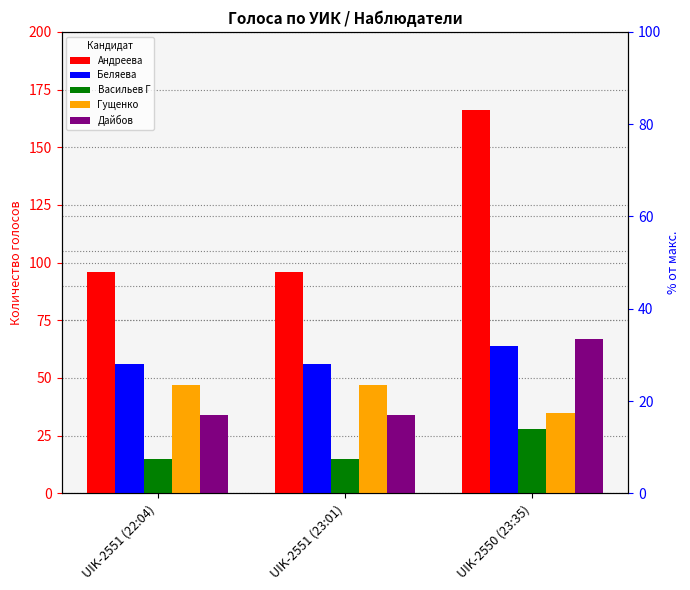

How many groups of bars are there?

3